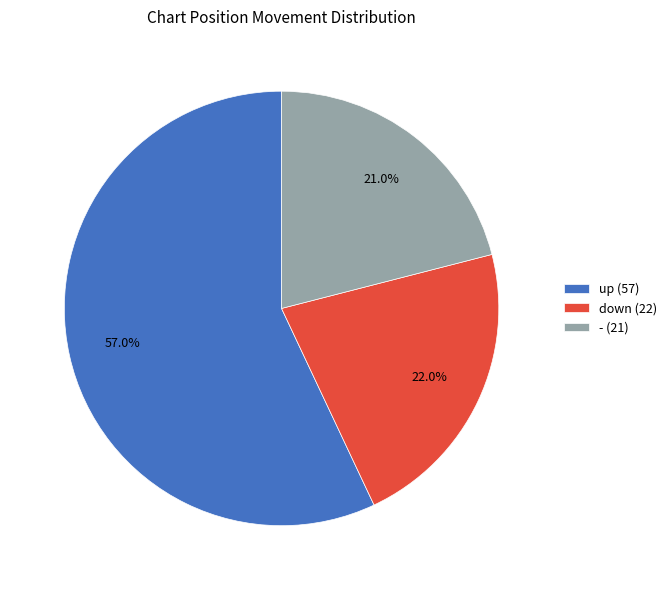

Which slice is the largest?

up